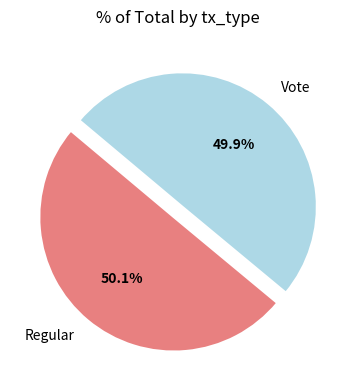

What percentage do Regular and Vote together represent?

100.0%